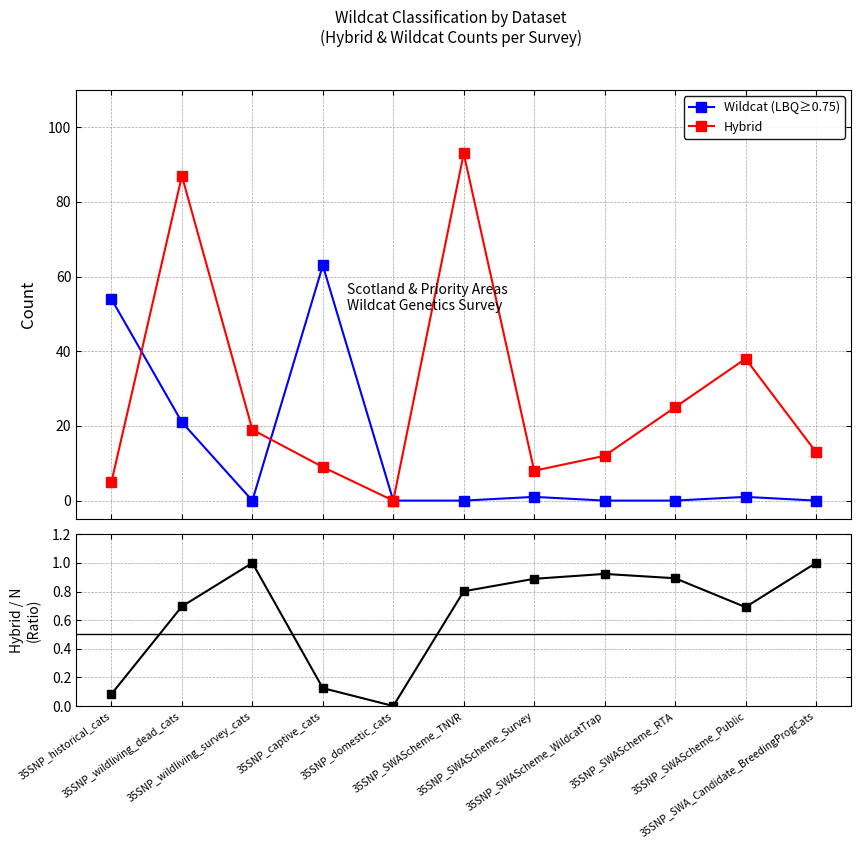

Which series has the largest range (max minus min)?

Hybrid